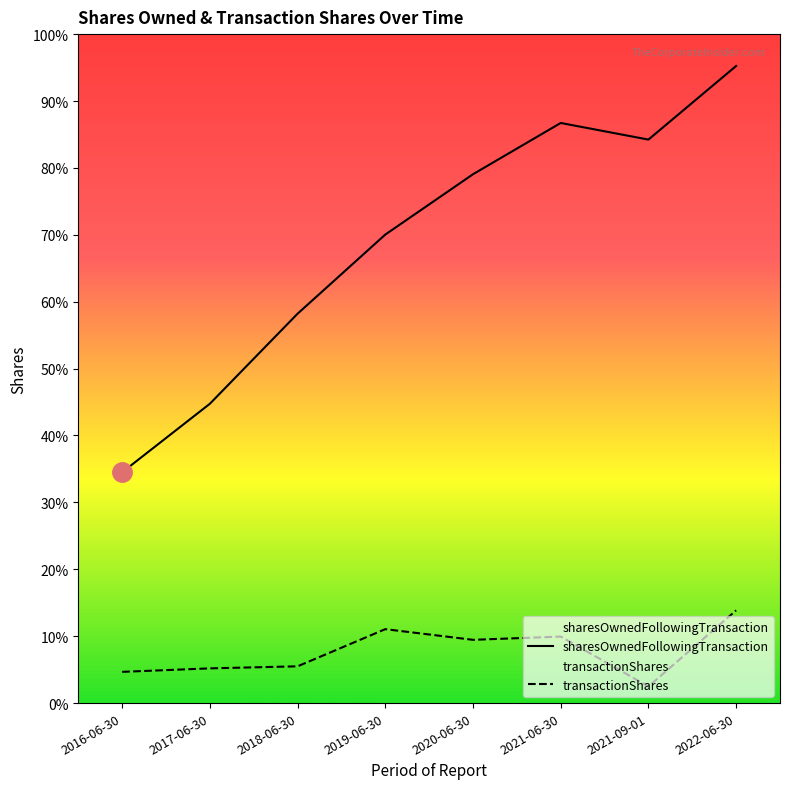

The transactionShares series shows 4868 at 2018-06-30. True or false?

True